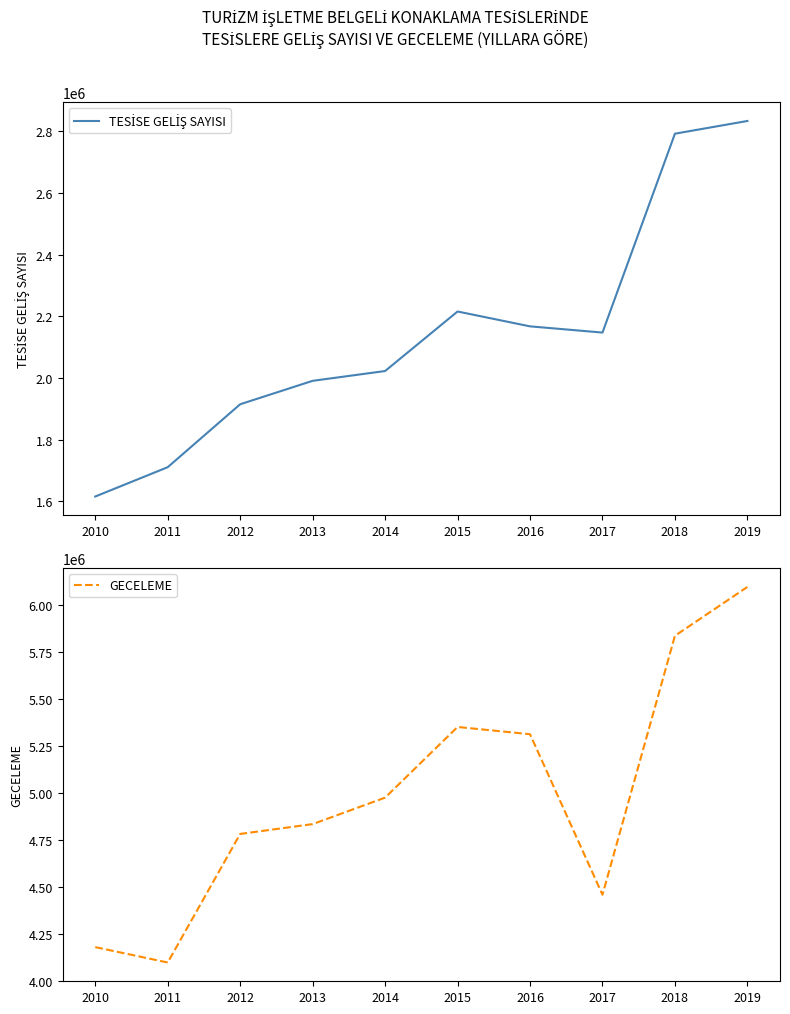

How many values in the GECELEME series are below 4974940?

5